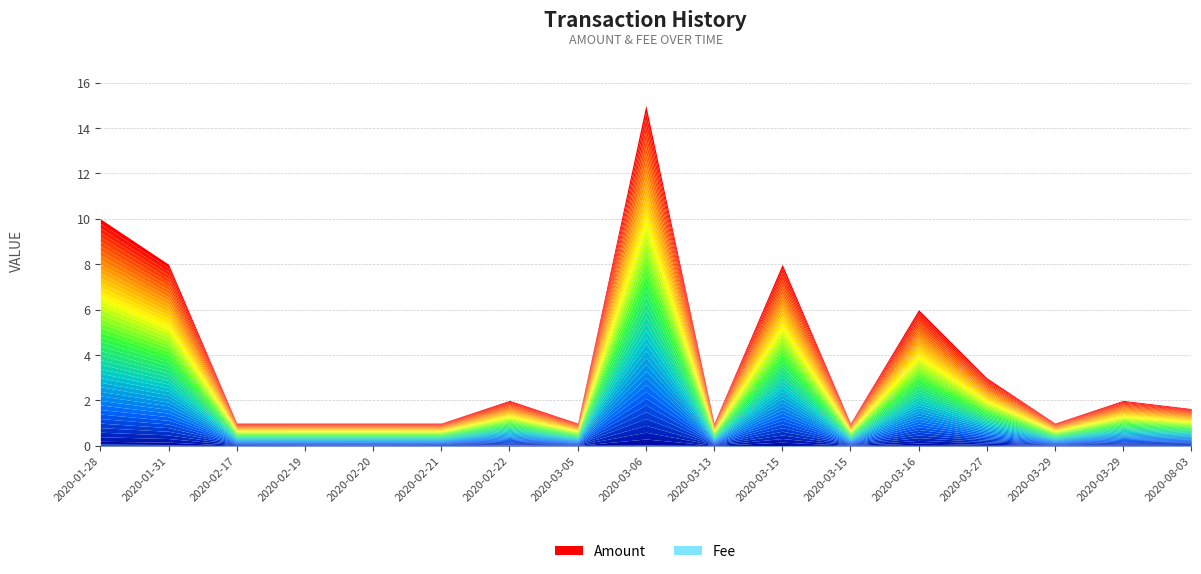

Is it true that Fee equals 0.0 at 2020-02-19?

True